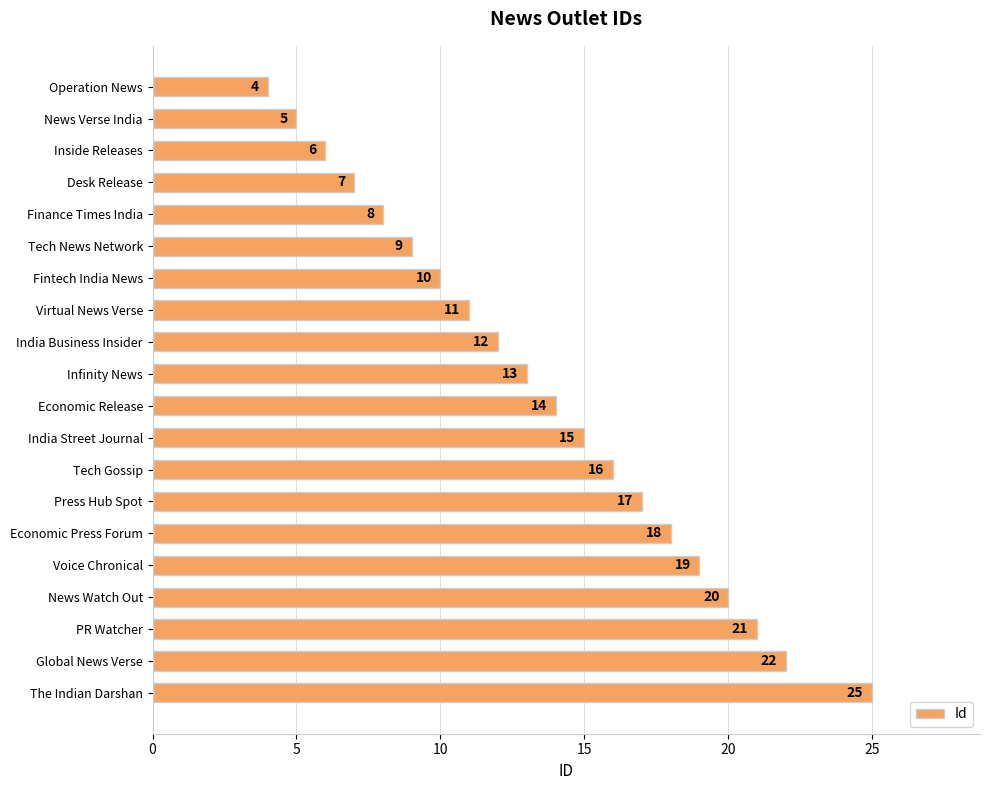

At which label is the value closest to 14?

Economic Release